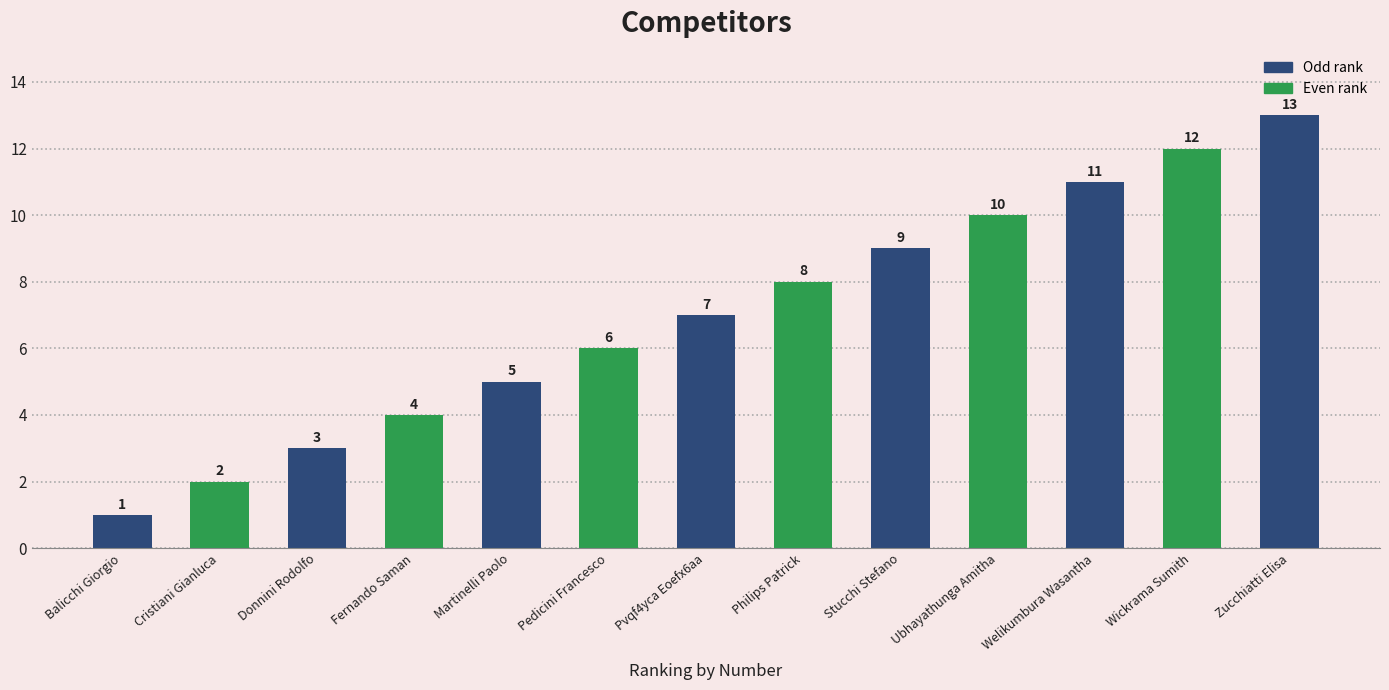

List the labels in order of value, smallest first.

Balicchi Giorgio, Cristiani Gianluca, Donnini Rodolfo, Fernando Saman, Martinelli Paolo, Pedicini Francesco, Pvqf4yca Eoefx6aa, Philips Patrick, Stucchi Stefano, Ubhayathunga Amitha, Welikumbura Wasantha, Wickrama Sumith, Zucchiatti Elisa